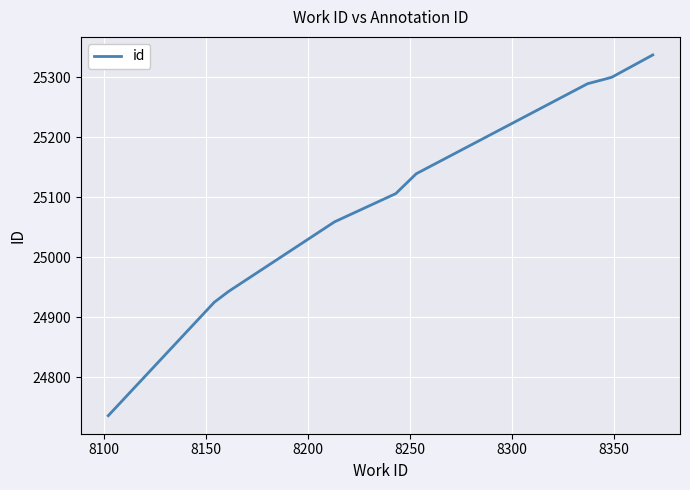

What is the smallest value displayed?

24736